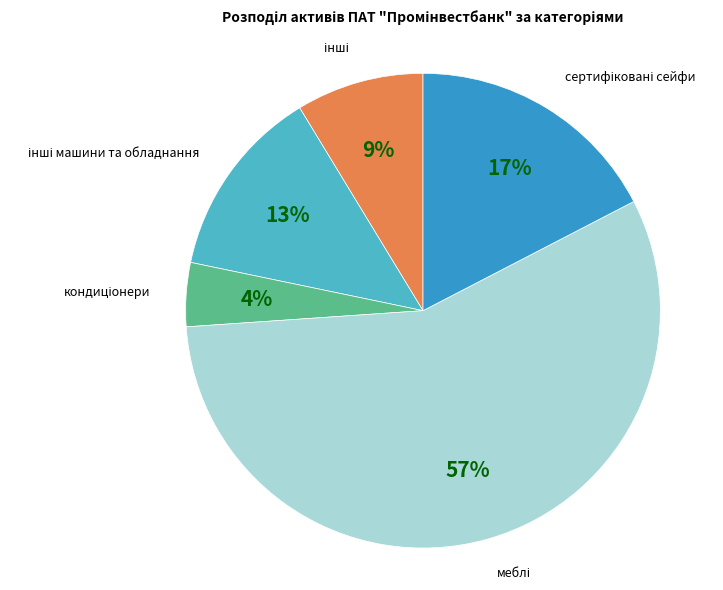

To the nearest percent, what is the average slice percentage?

20%